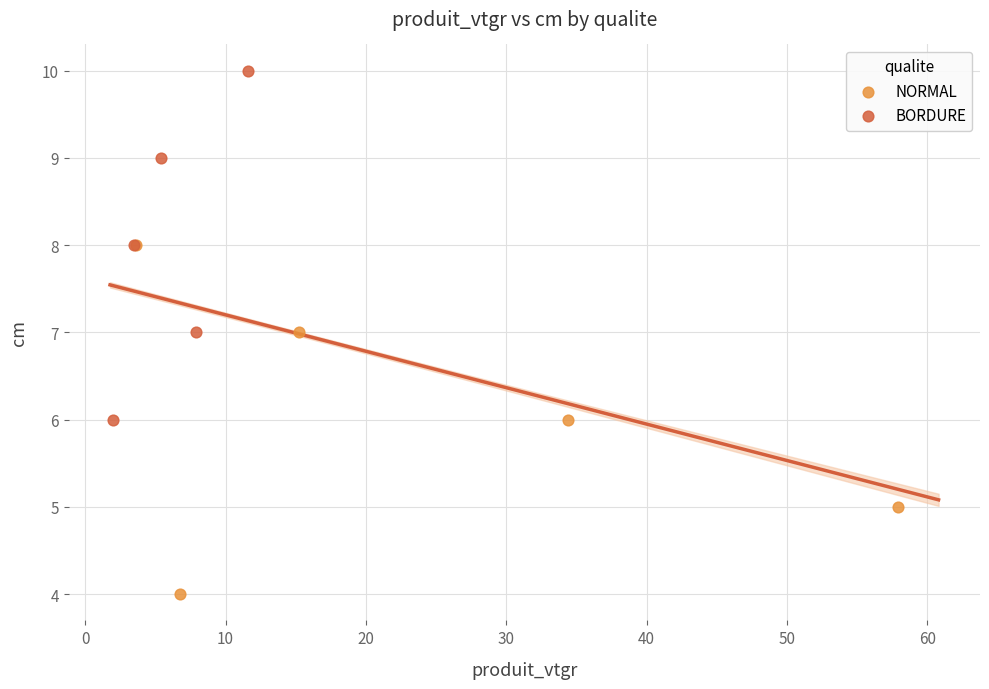

Which series contains the lowest Y value?

NORMAL